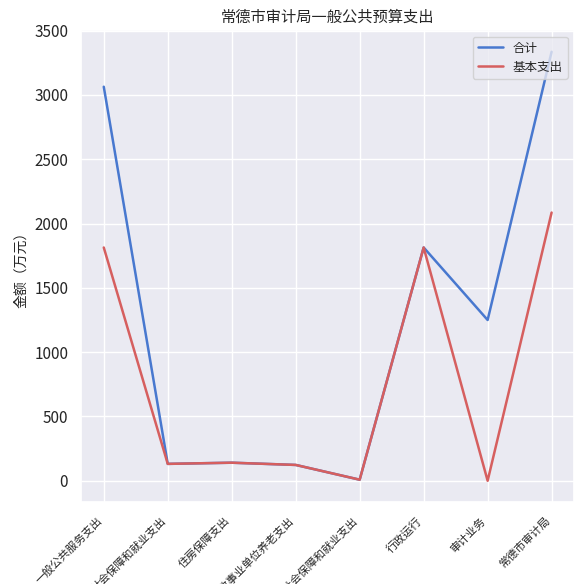

How many lines are shown in the chart?

2